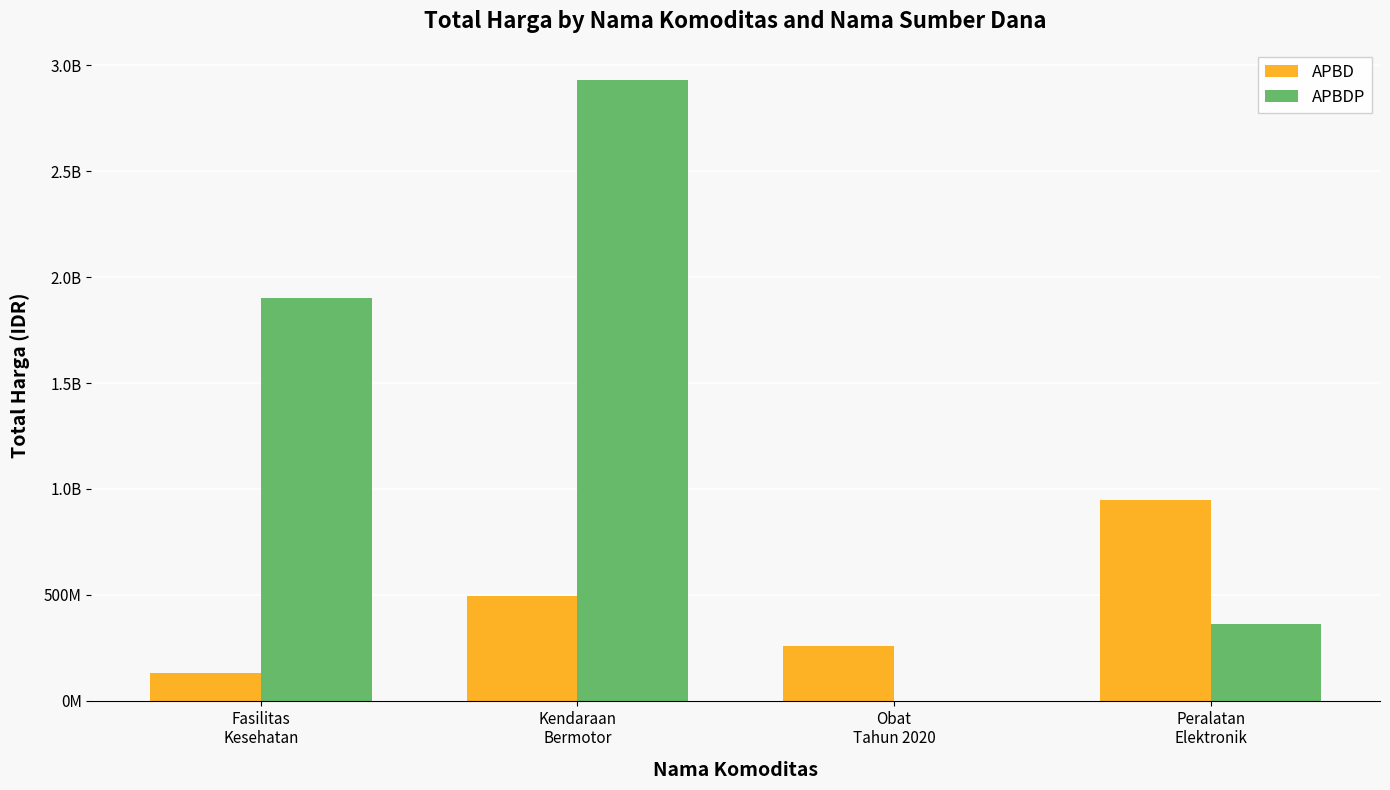

What is the difference between the second highest and minimum values in the APBDP series?

1903467900